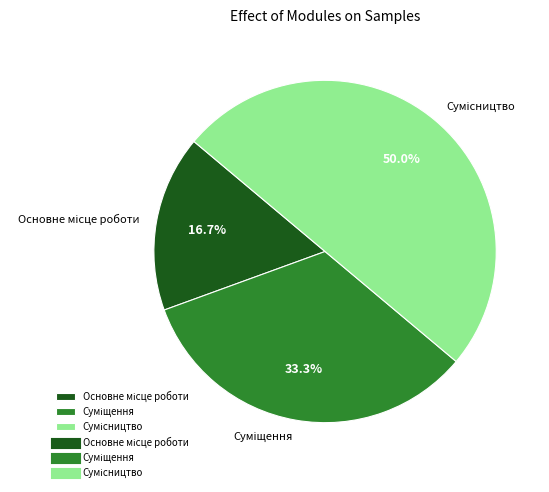

How many slices are in this pie chart?

3